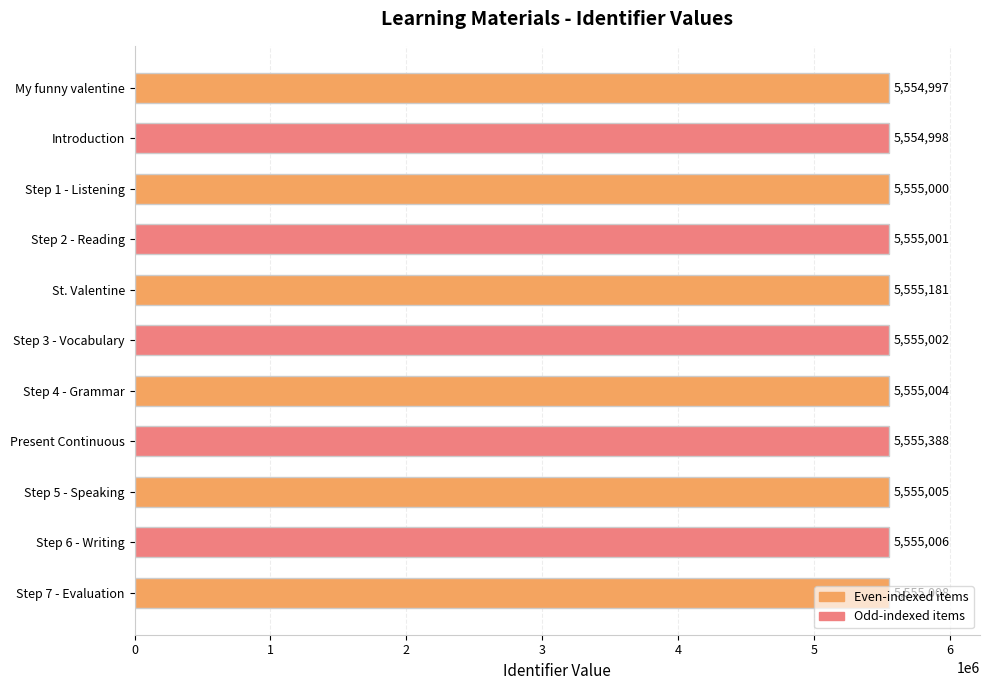

What is the label of the 6th bar from the top?

Step 3 - Vocabulary